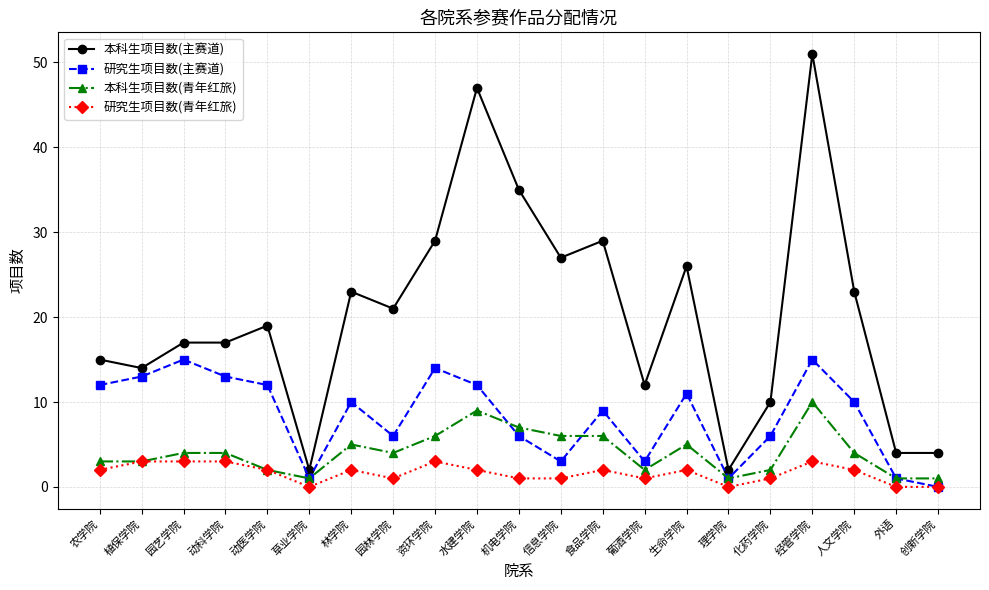

What is the sum of all 研究生项目数(青年红旅) values?

34